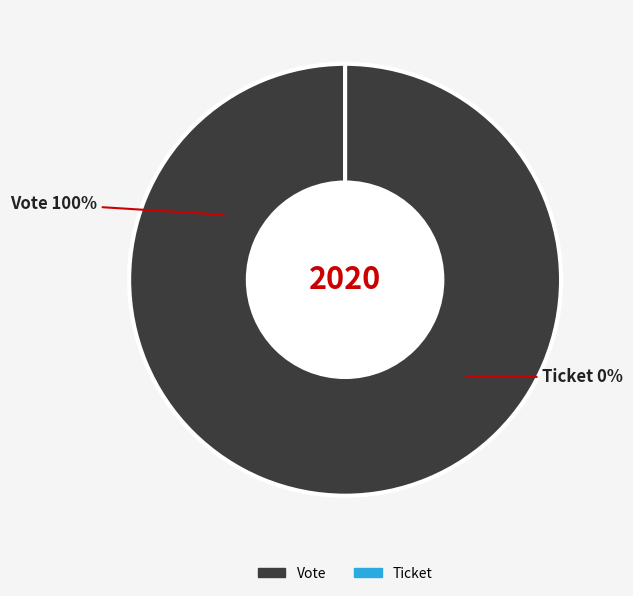

What percentage is the Vote slice, to the nearest percent?

100%